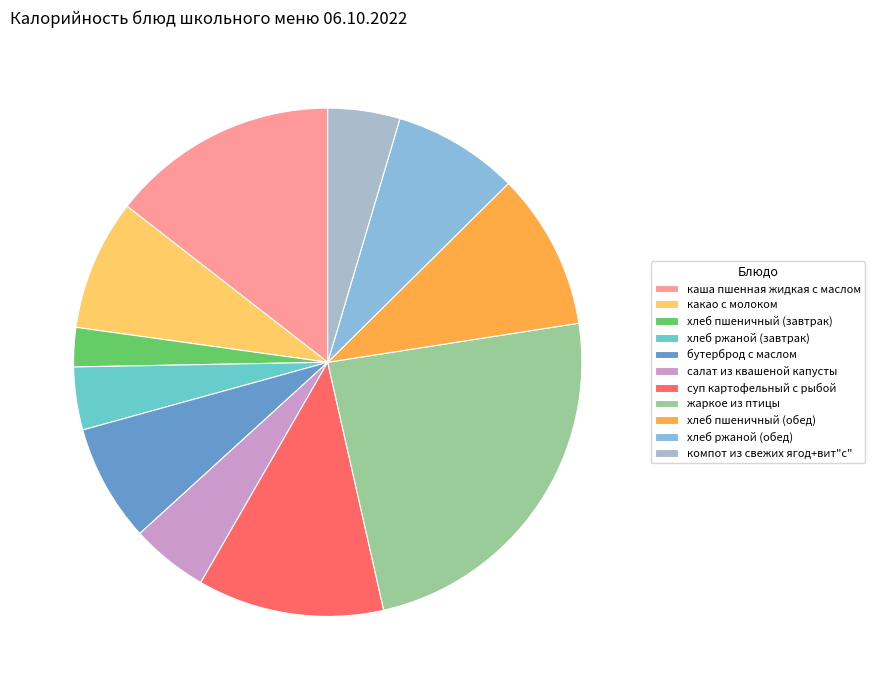

The жаркое из птицы slice represents 24% of the pie. True or false?

True